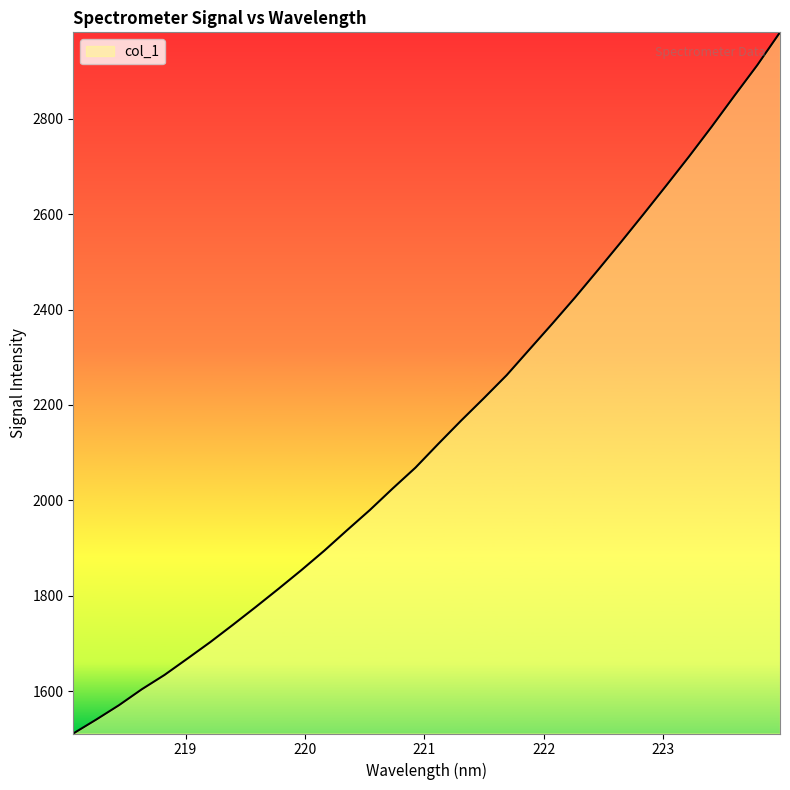

What is the minimum value shown in the chart?

1511.2